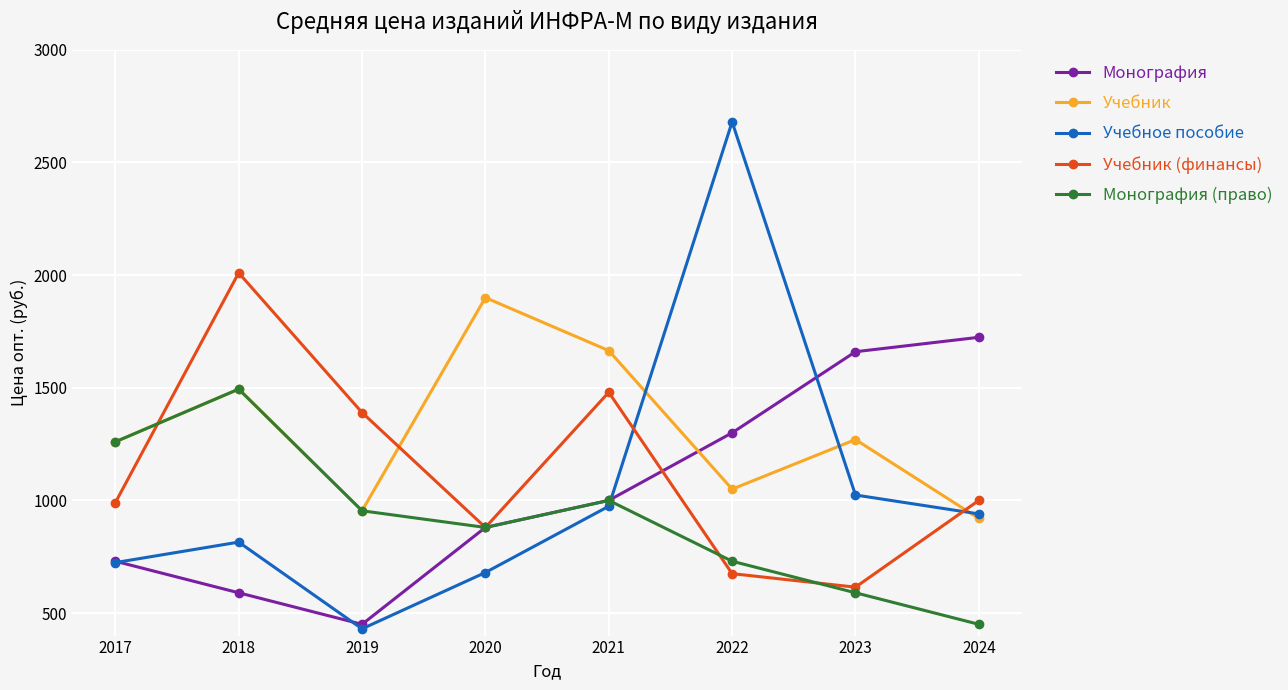

At which category does Учебник (финансы) reach its first local peak?

2018